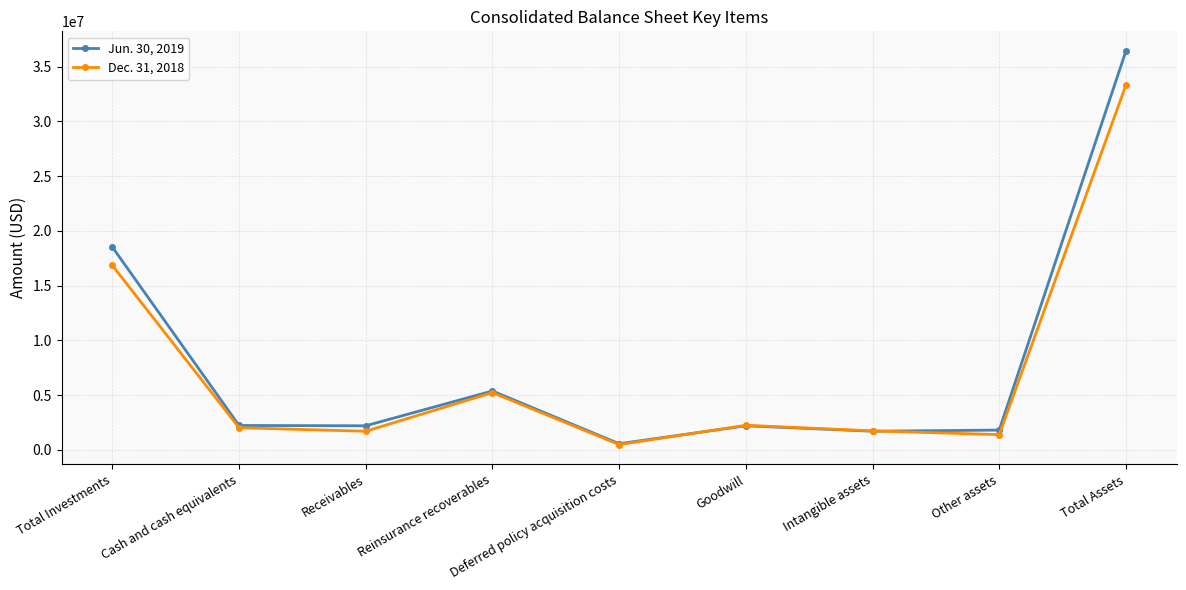

What is the value of the Jun. 30, 2019 point at the 8th from the left?

1798797